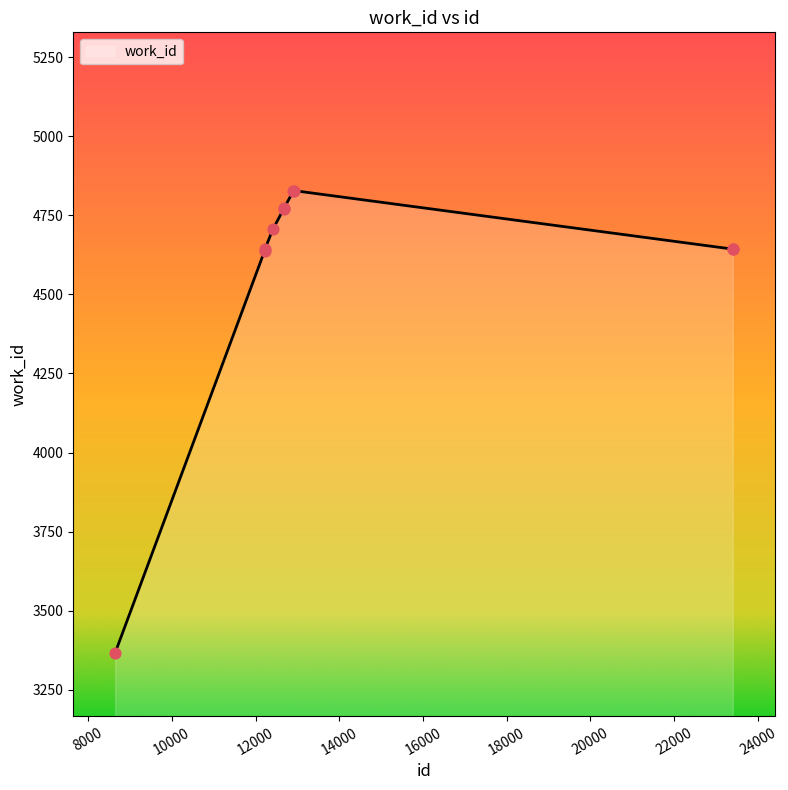

What is the greatest value displayed?

4828